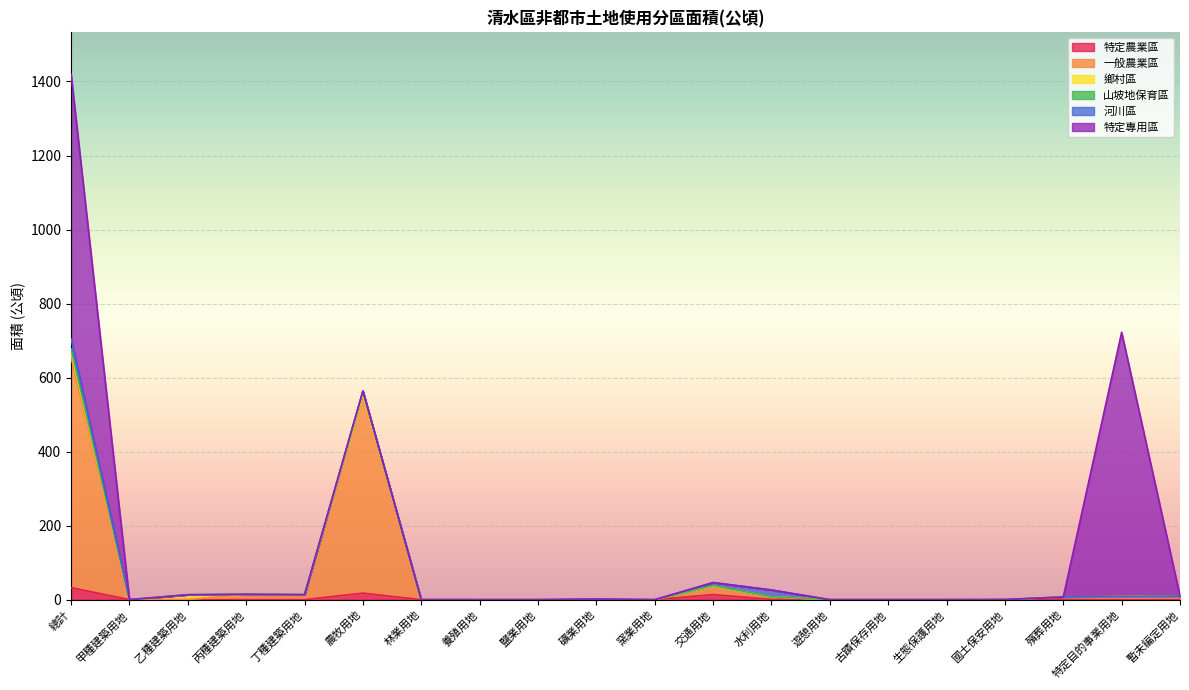

True or false: 特定農業區 has a value of 0.0 at 養殖用地.

True